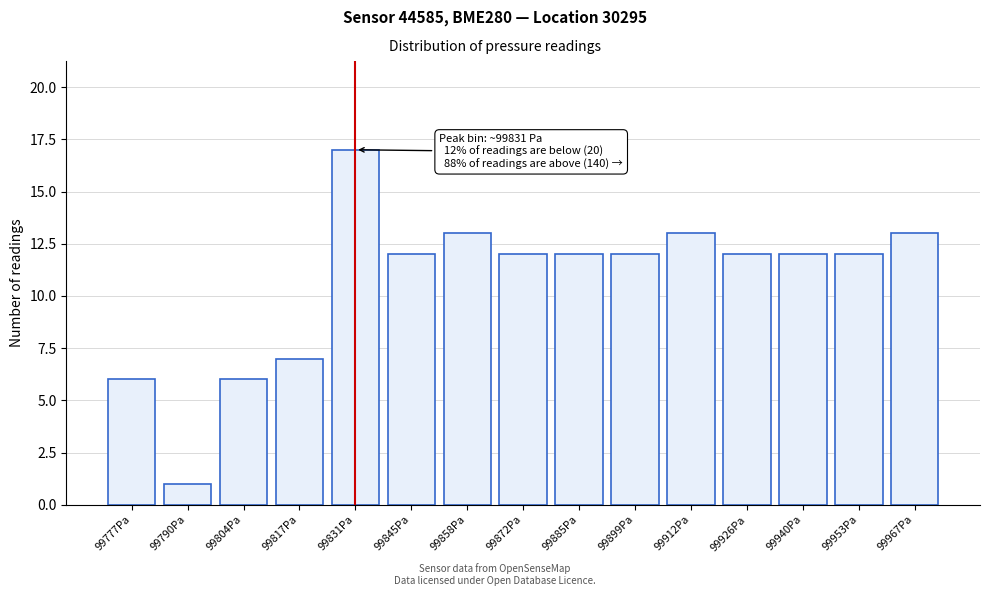

Reading left to right, extract all data points from this chart.

99777Pa=6	99790Pa=1	99804Pa=6	99817Pa=7	99831Pa=17	99845Pa=12	99858Pa=13	99872Pa=12	99885Pa=12	99899Pa=12	99912Pa=13	99926Pa=12	99940Pa=12	99953Pa=12	99967Pa=13